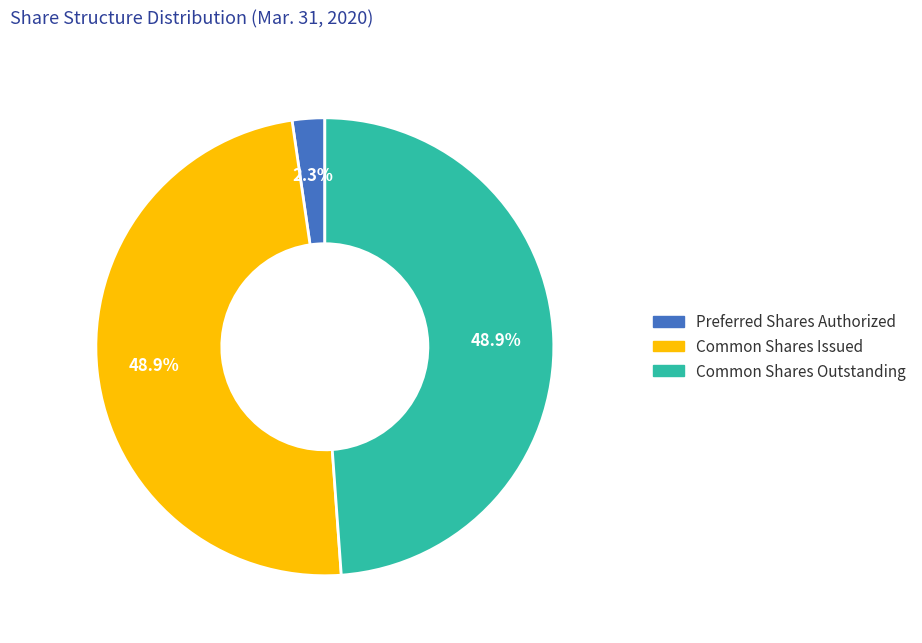

Does any single category account for the majority?

No